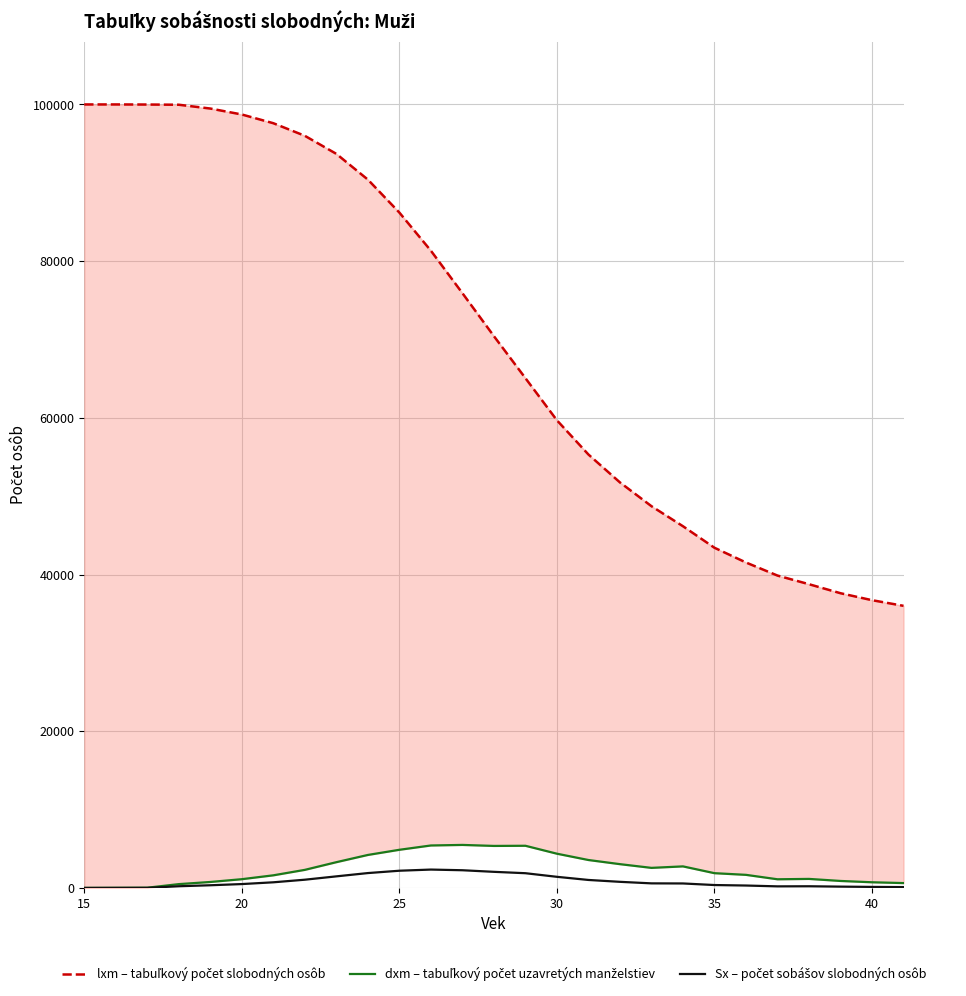

Which series has the widest spread of values?

lxm – tabuľkový počet slobodných osôb